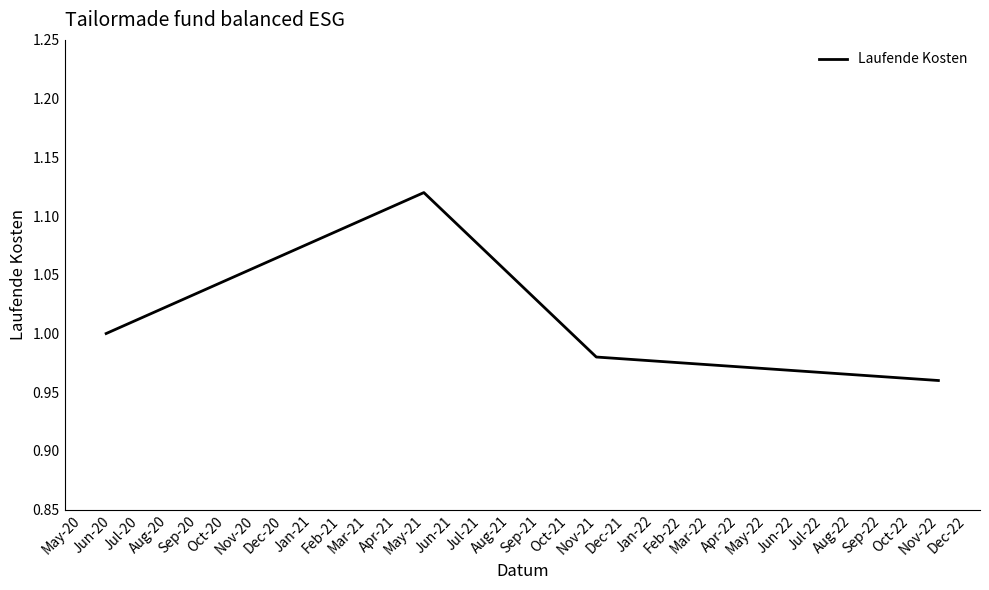

What is the sum of all values?

4.1